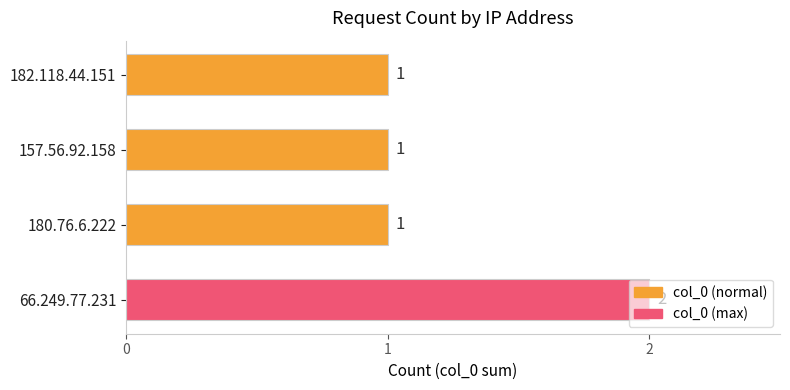

How many values are between 1 and 2?

4